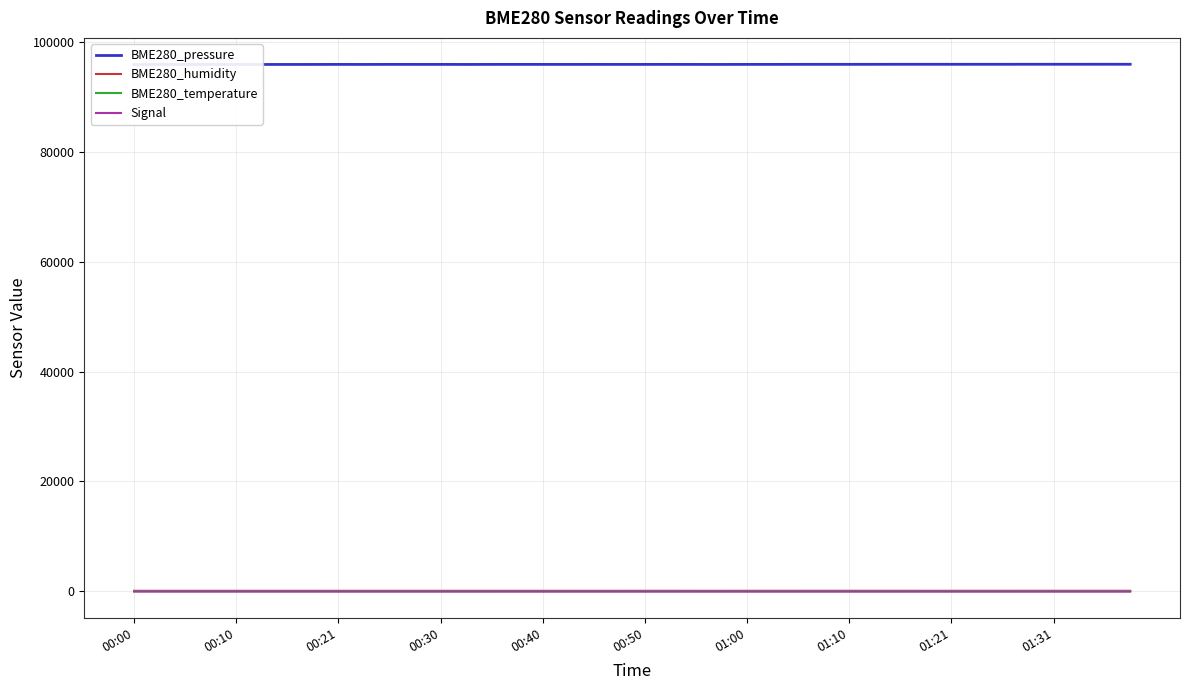

True or false: BME280_pressure has a value of 96008.8 at 10.

True